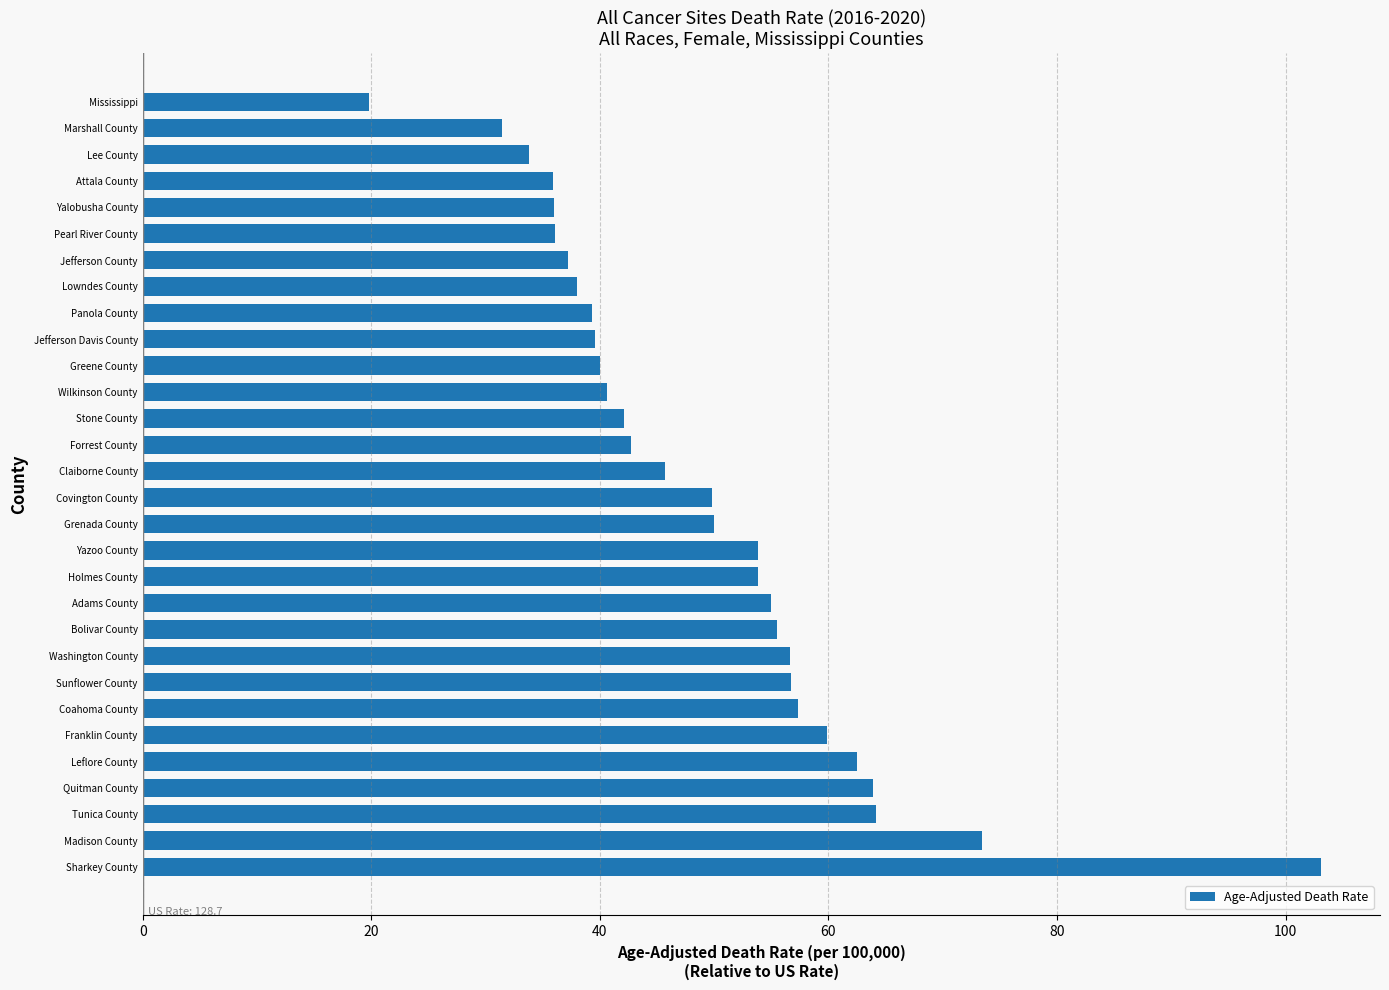

Which has a higher value, Leflore County or Grenada County?

Leflore County